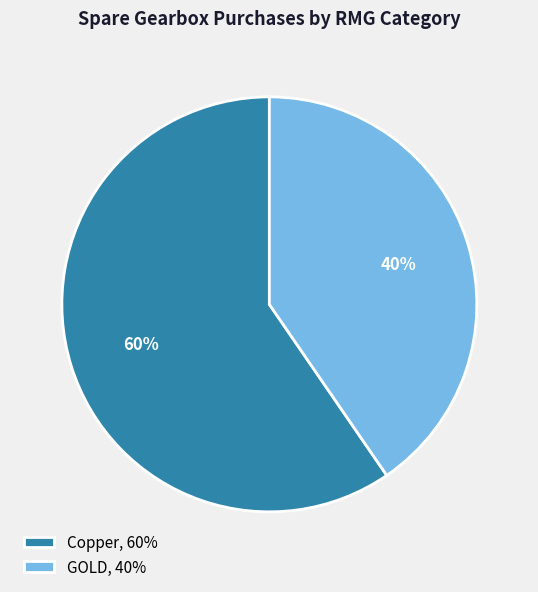

Approximately how many times larger is the value at GOLD compared to Copper?

0.7